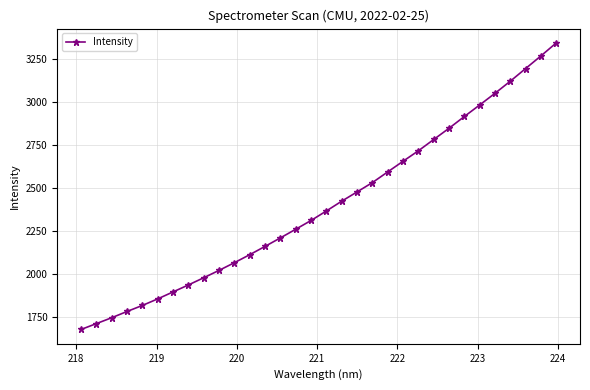

What is the greatest value displayed?

3342.3